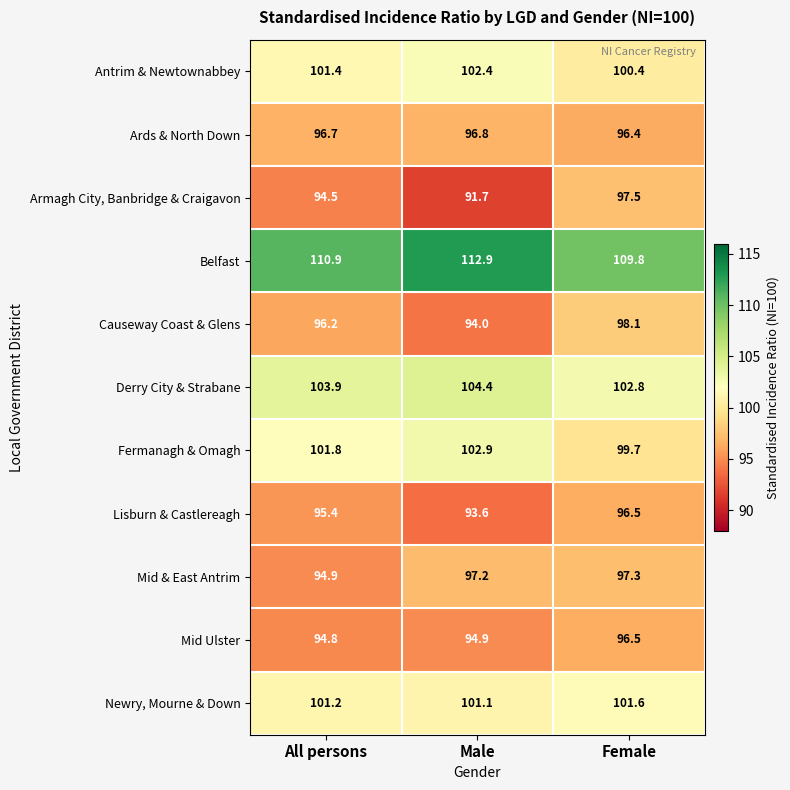

Count the number of categories in the chart.

3